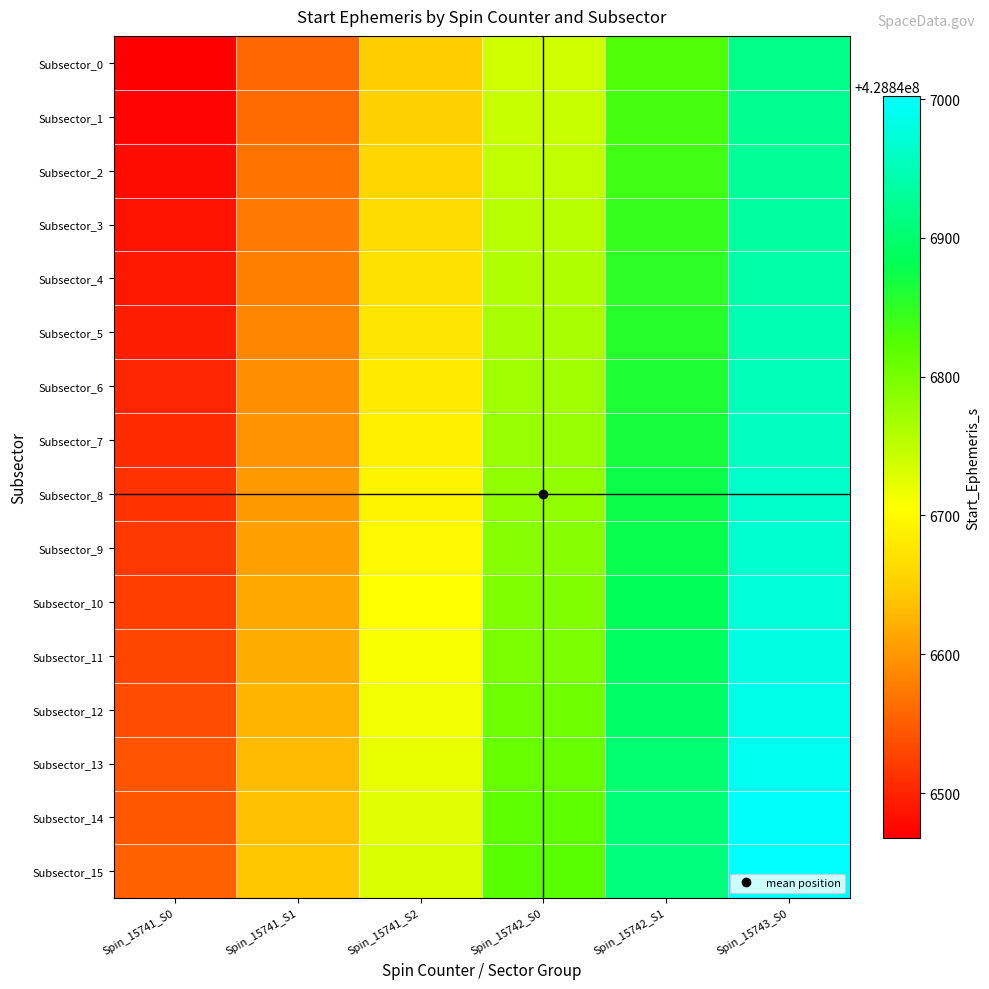

How many data points does each series have?

6